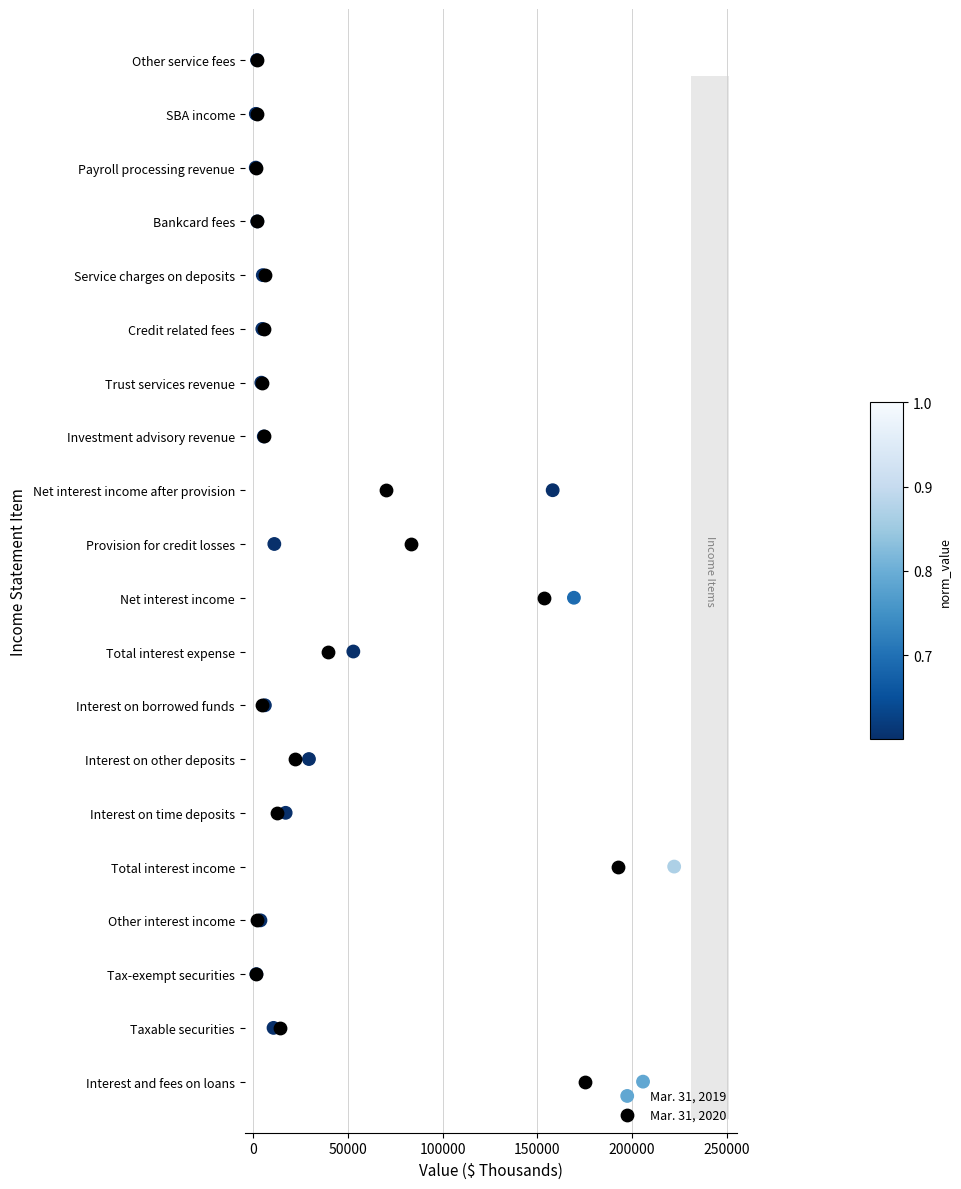

What are all the series names shown in the legend?

Mar. 31, 2019, Mar. 31, 2020